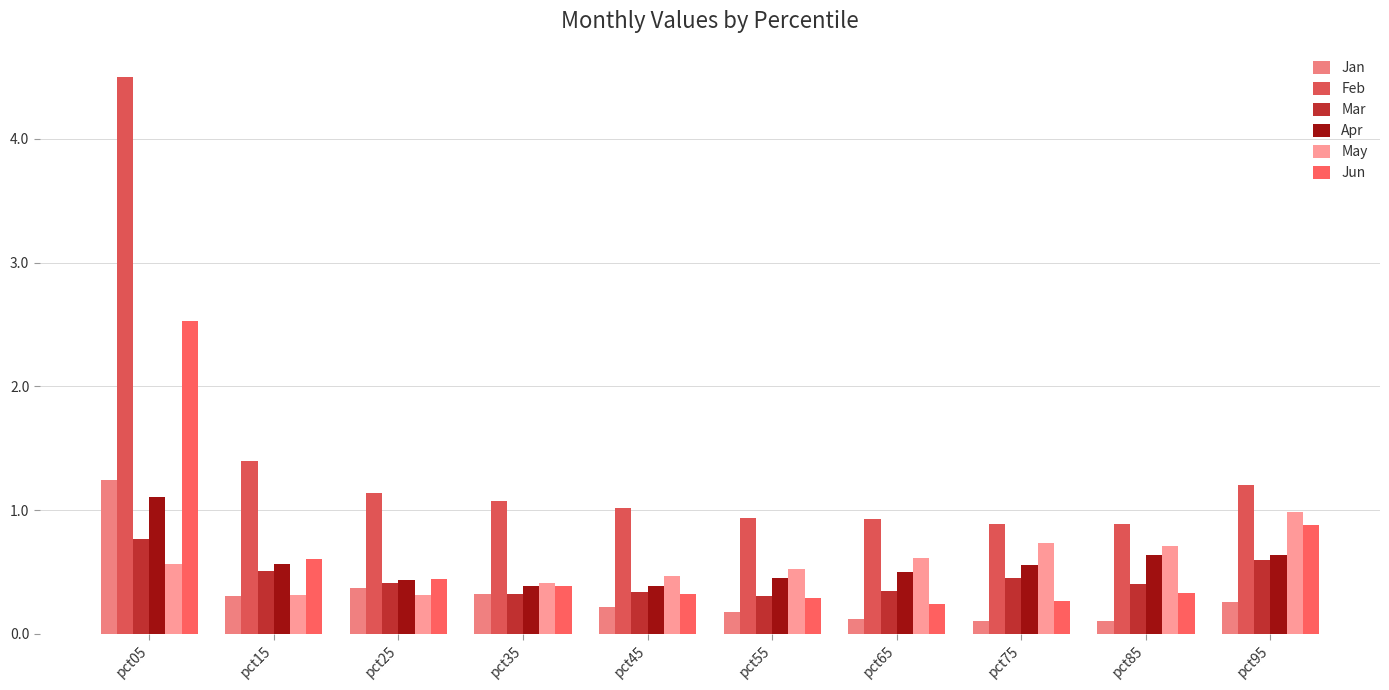

How many distinct data groups are displayed?

6